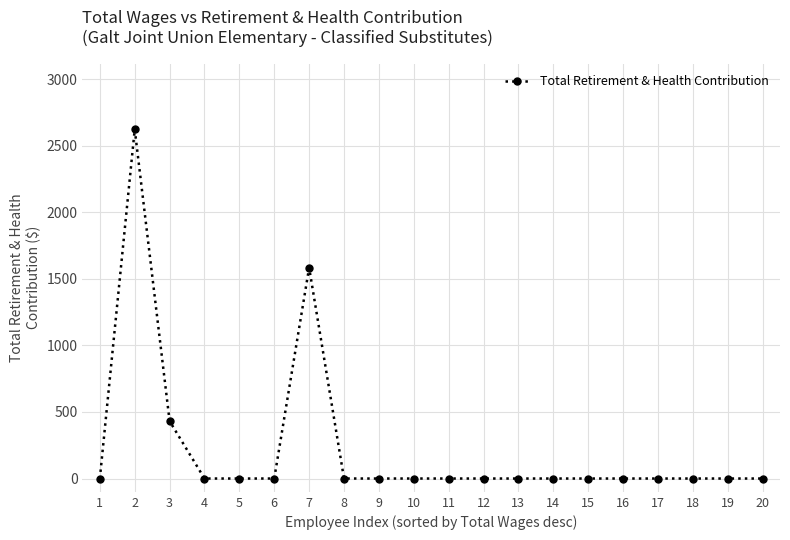

What is the maximum value shown in the chart?

2623